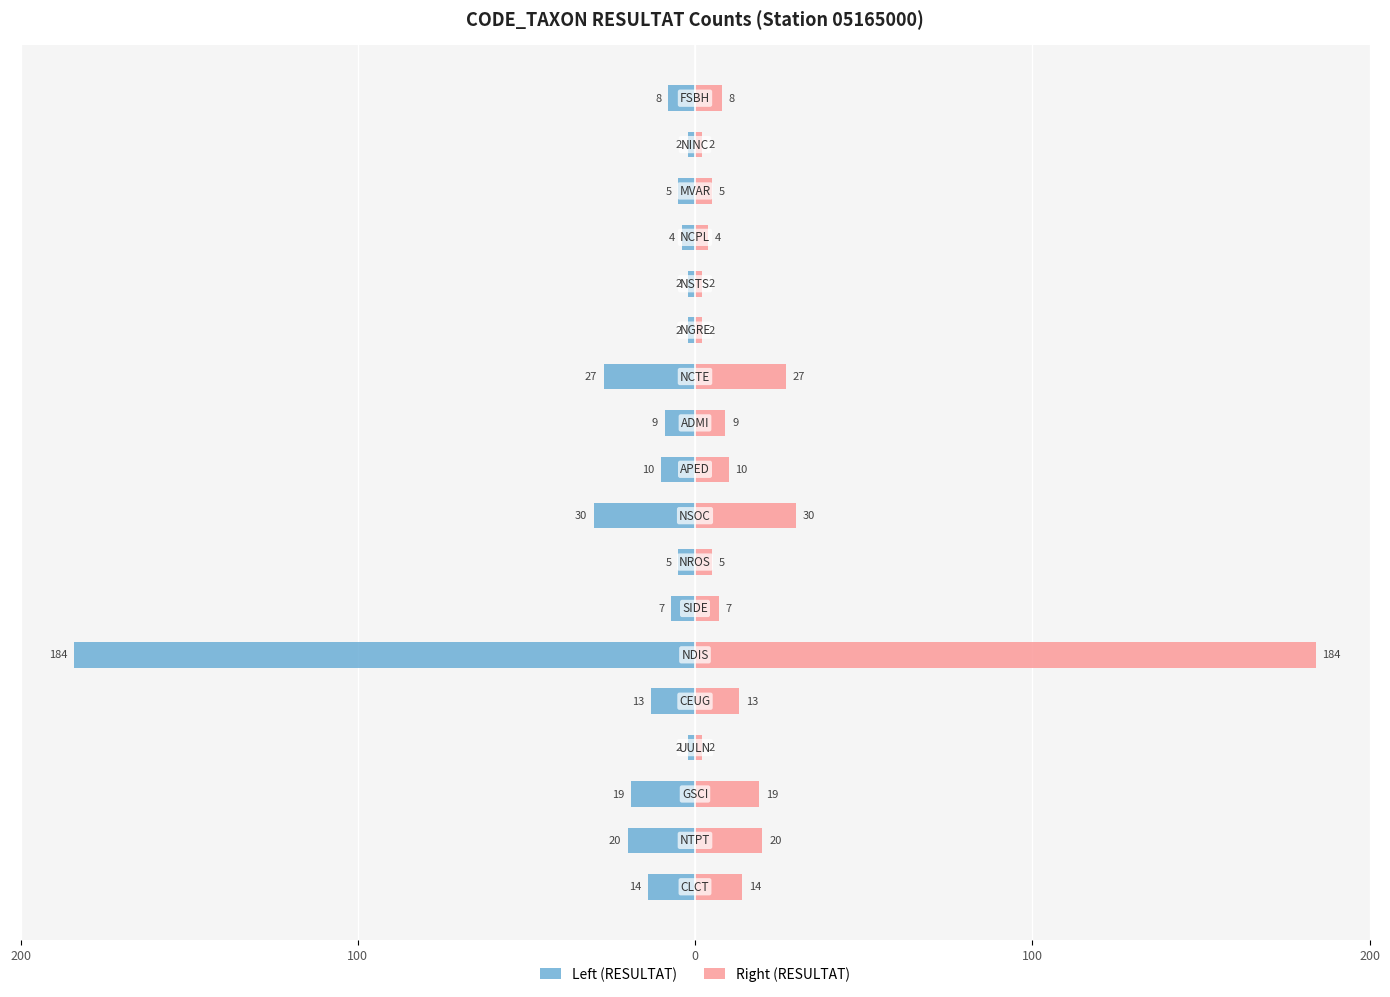

How many data points does each series have?

18